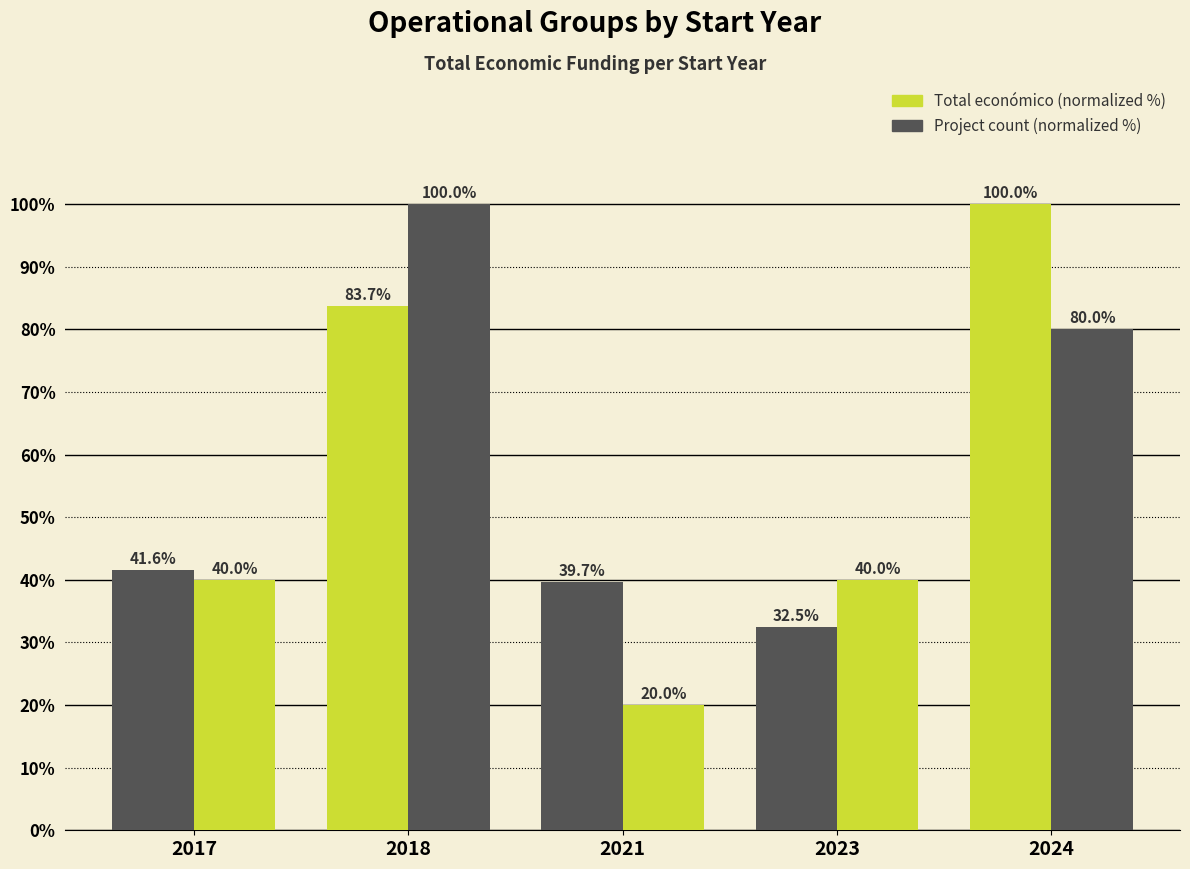

What is the value of the Project count (normalized %) bar at the 2nd from the left?

100.0